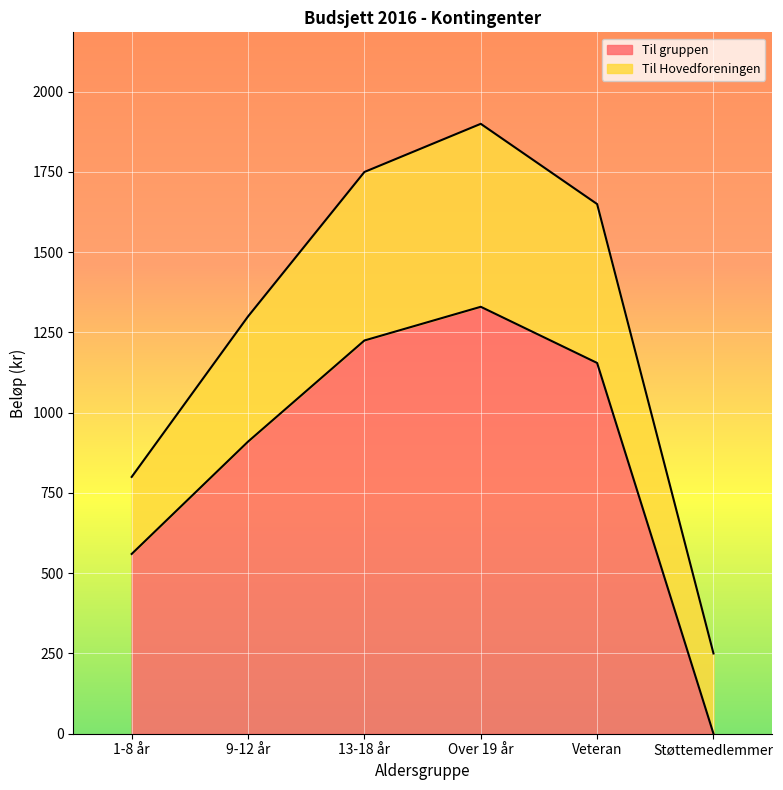

Does the chart display data point markers on the line(s)?

No